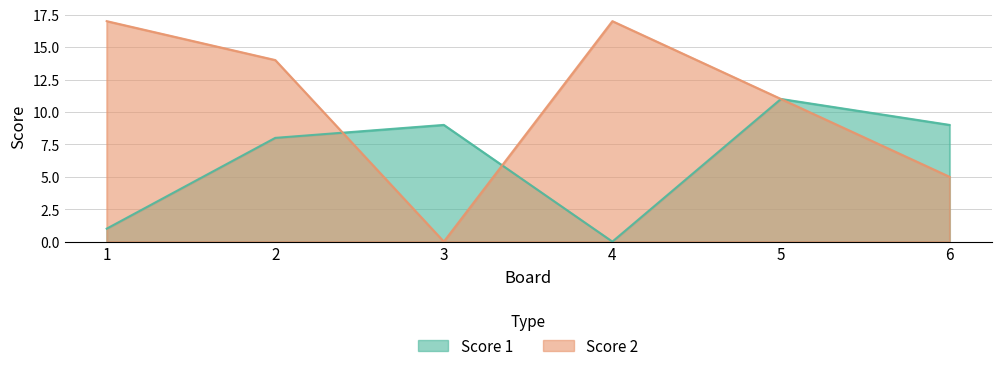

Is it true that Score 2 equals 17 at 4?

True